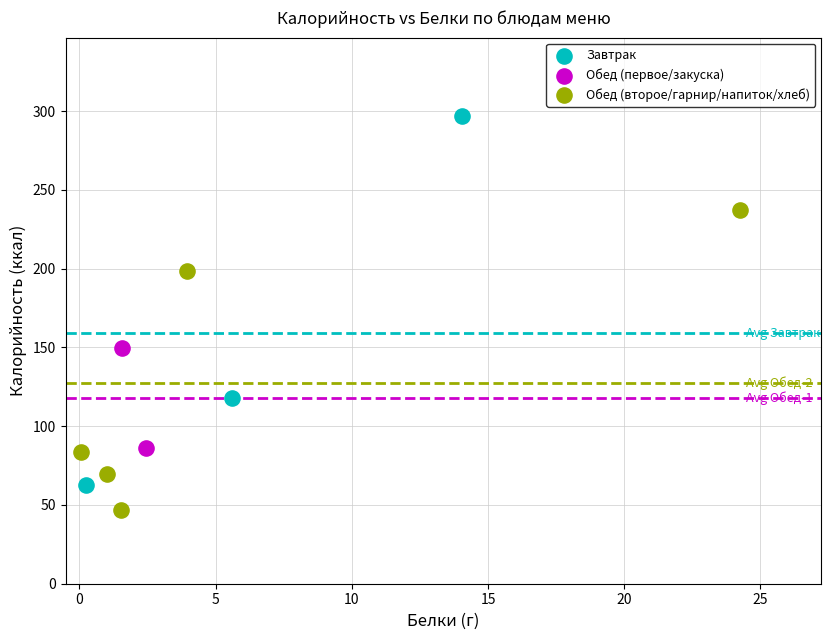

Which series has the widest spread of Y values?

Завтрак